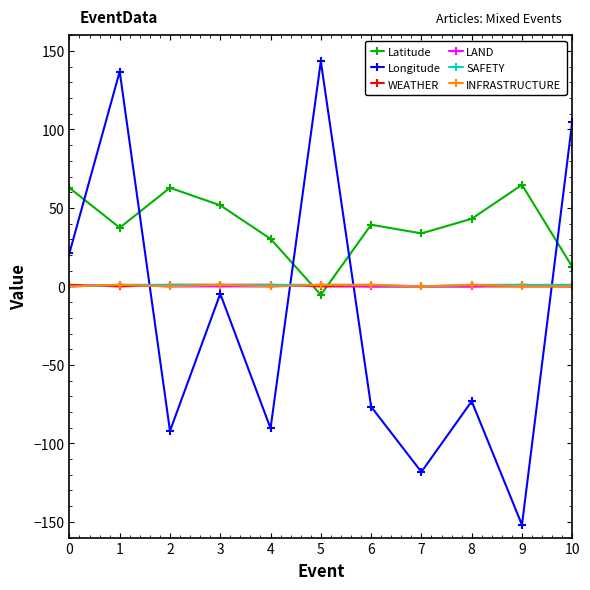

Count the SAFETY values in the range 1 to 2.

9